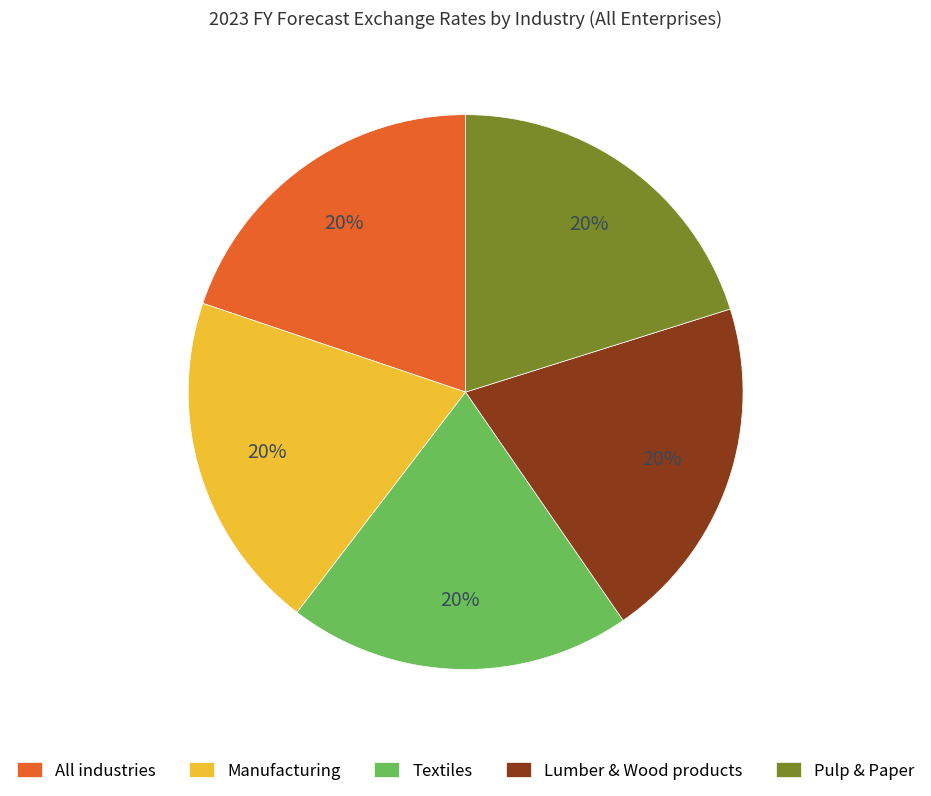

What percentage is the Pulp & Paper slice, to the nearest percent?

20%